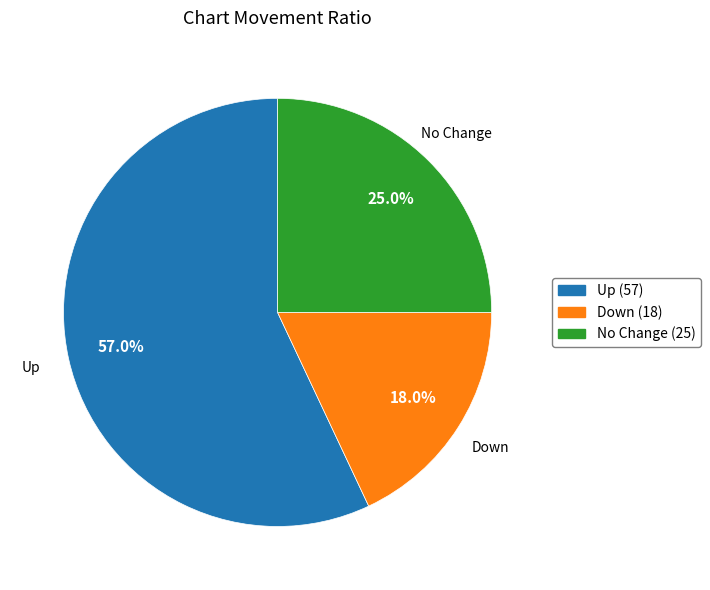

Is there any slice that represents more than half of the pie?

Yes